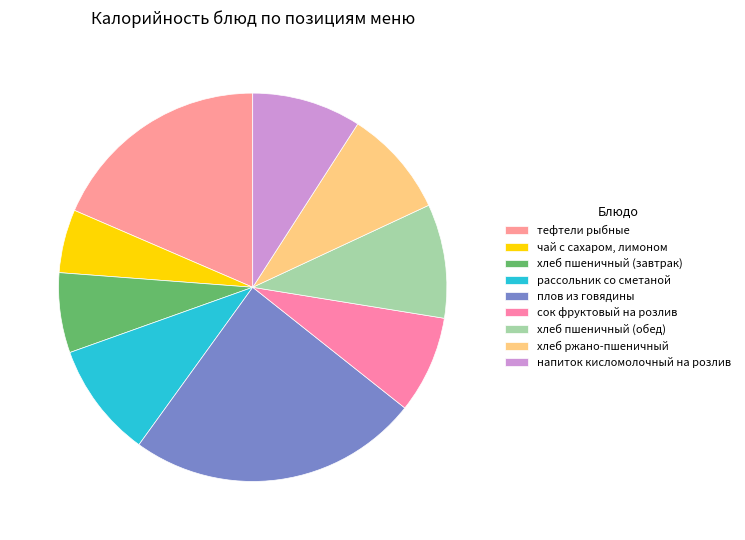

The рассольник со сметаной slice represents 10% of the pie. True or false?

True